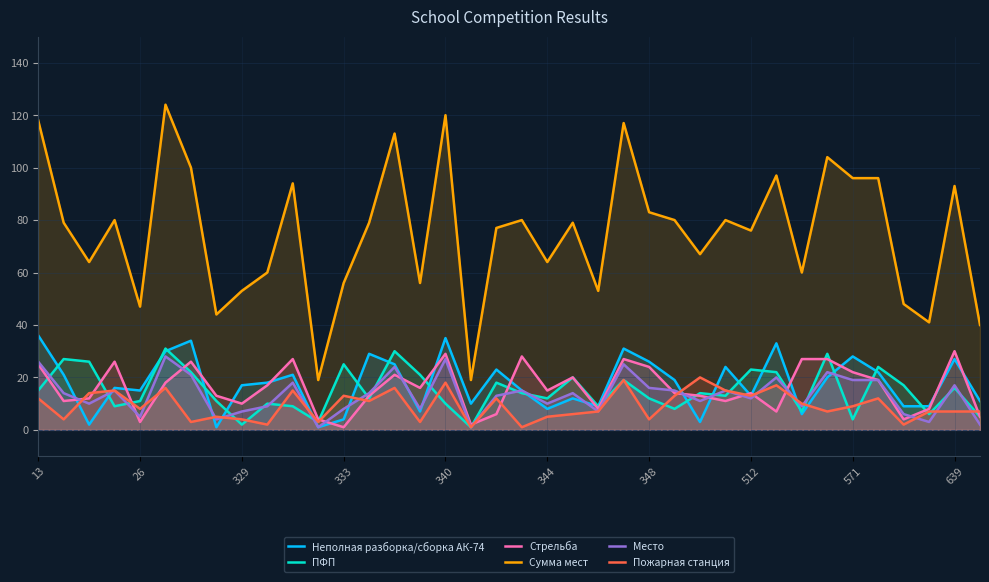

How many times do Стрельба and Пожарная станция cross each other?

13